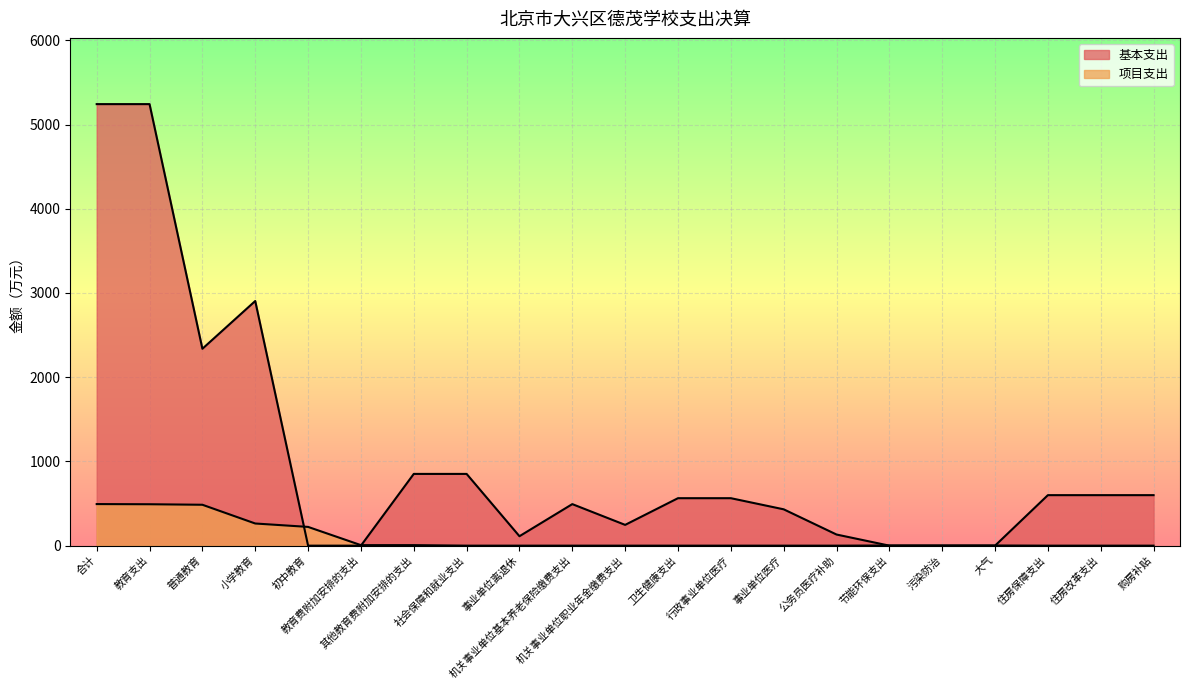

How many intersections are there between 项目支出 and 基本支出?

4